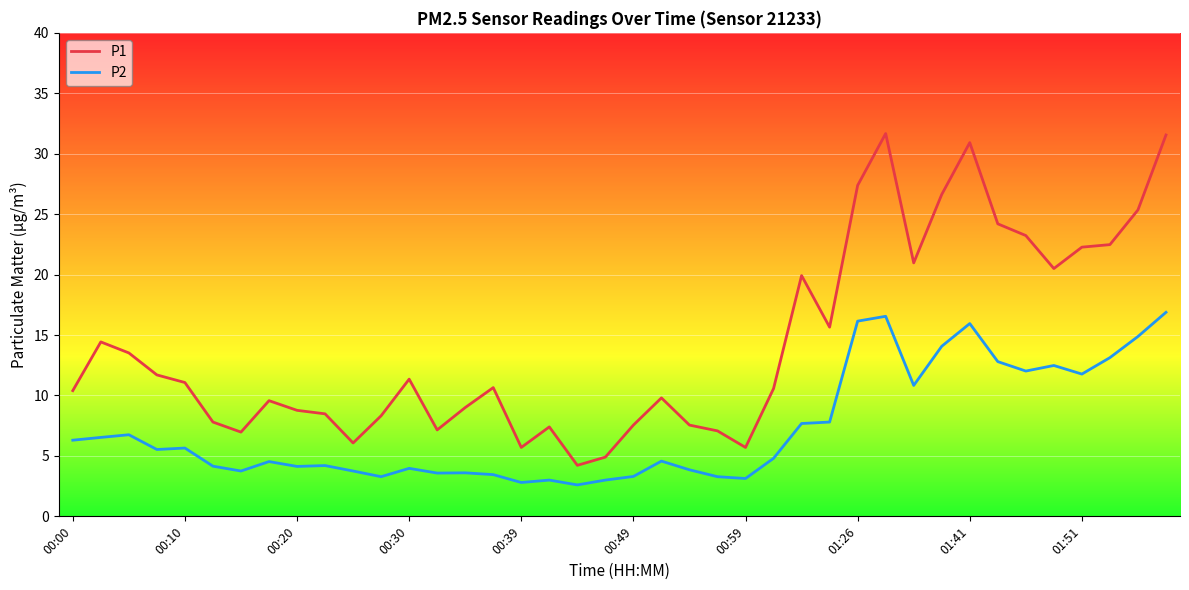

Rank the series by their average value, from highest to lowest.

P1, P2